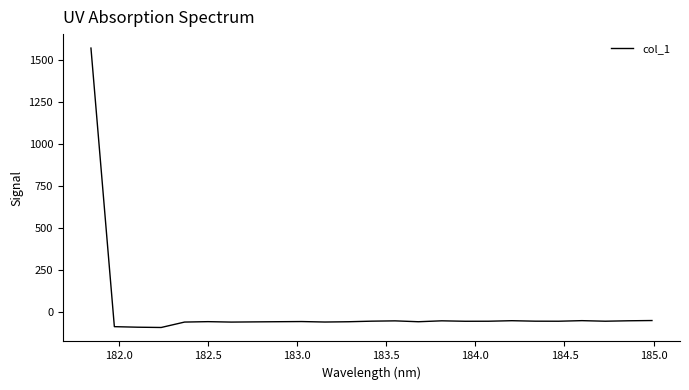

What is the minimum value shown in the chart?

-94.1